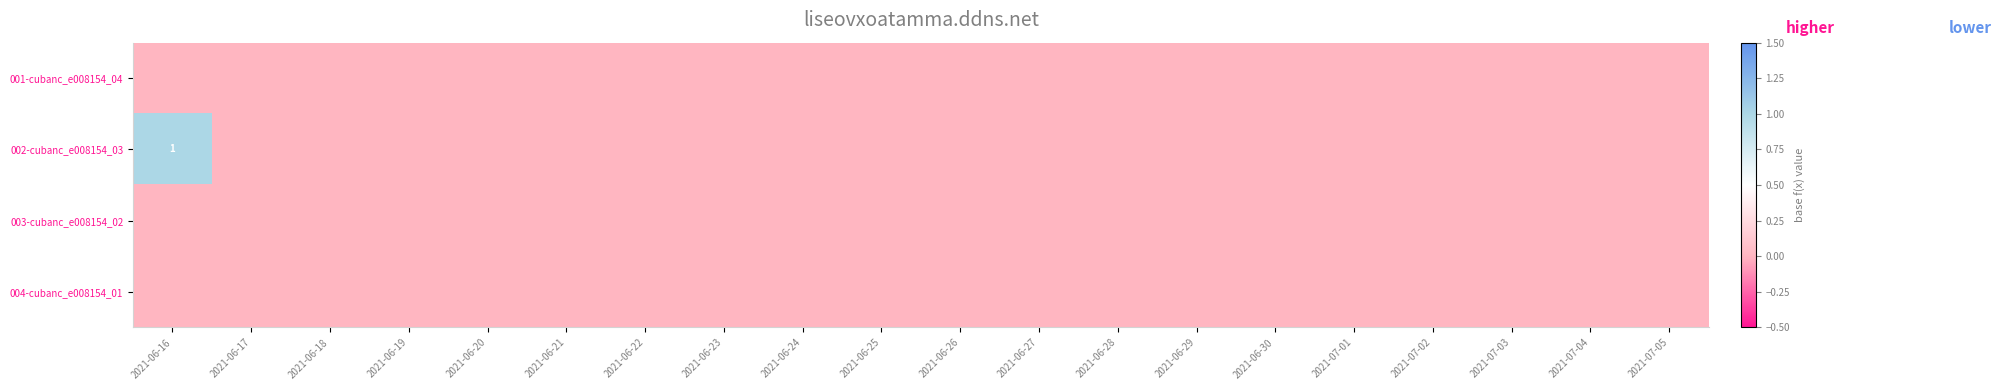

Is the value of 001-cubanc_e008154_04 at 2021-06-27 greater than the value of 004-cubanc_e008154_01 at 2021-06-19?

No